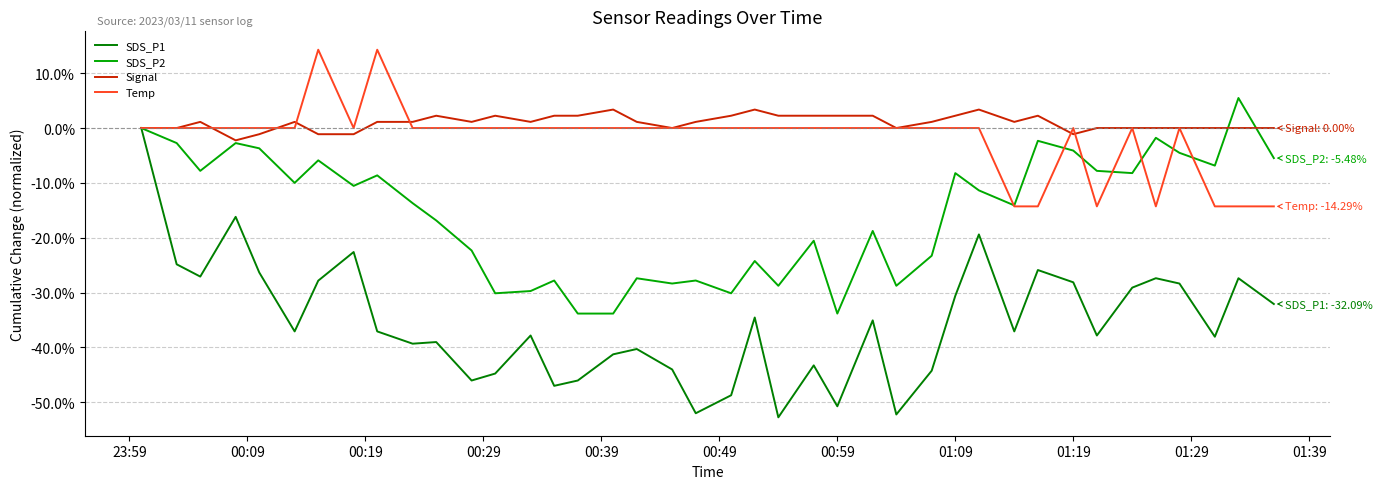

What is the maximum value shown in the chart?

14.3